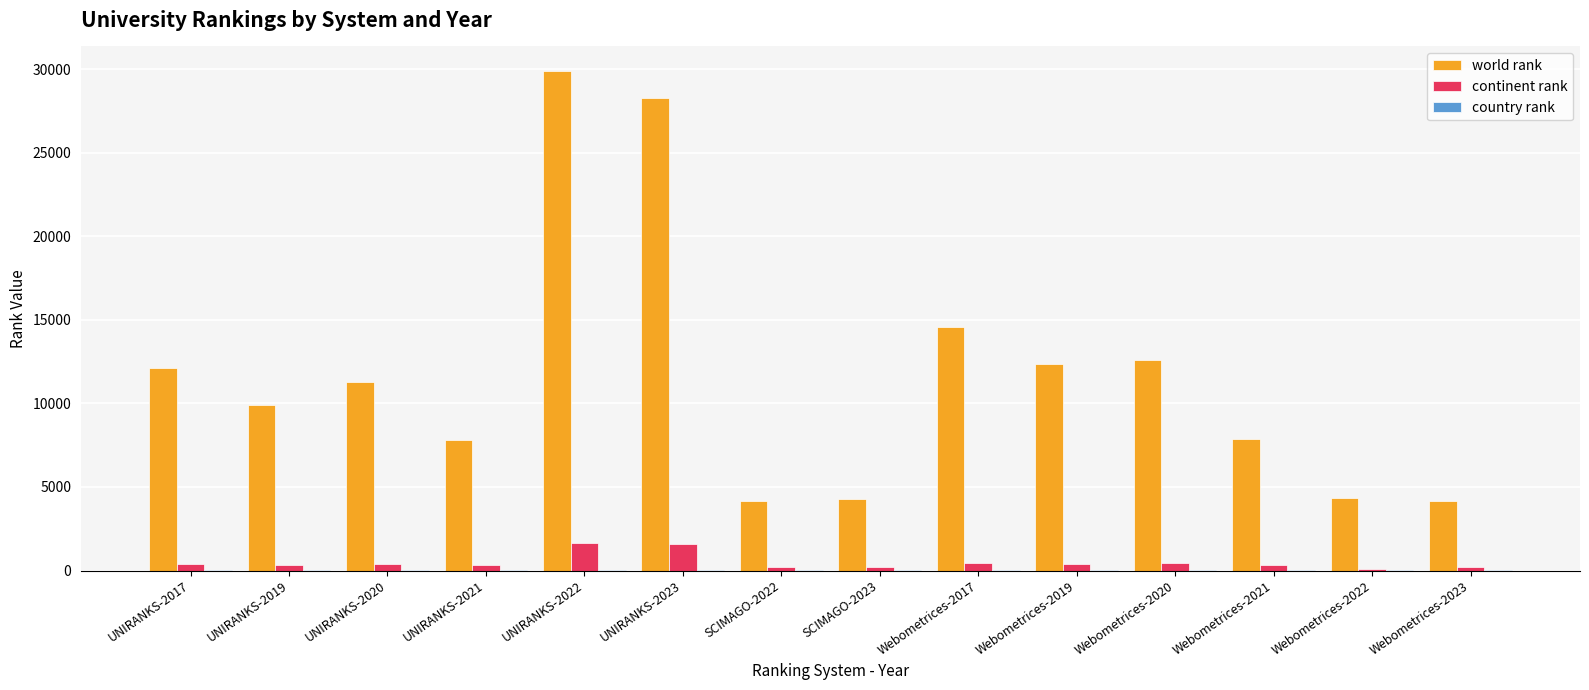

What is the maximum value shown in the chart?

29859